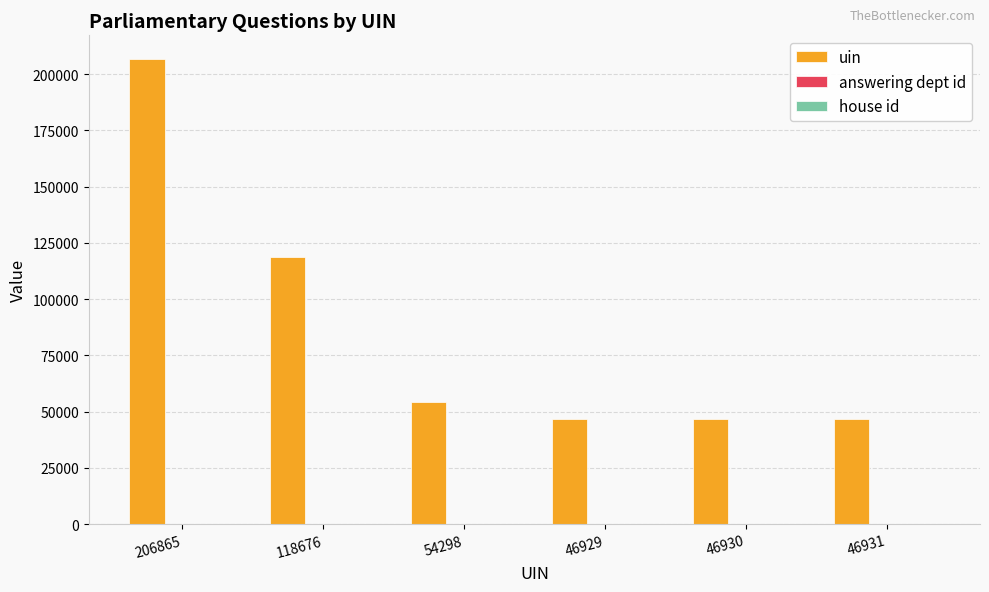

Which series changed the most between 118676 and 46931?

uin